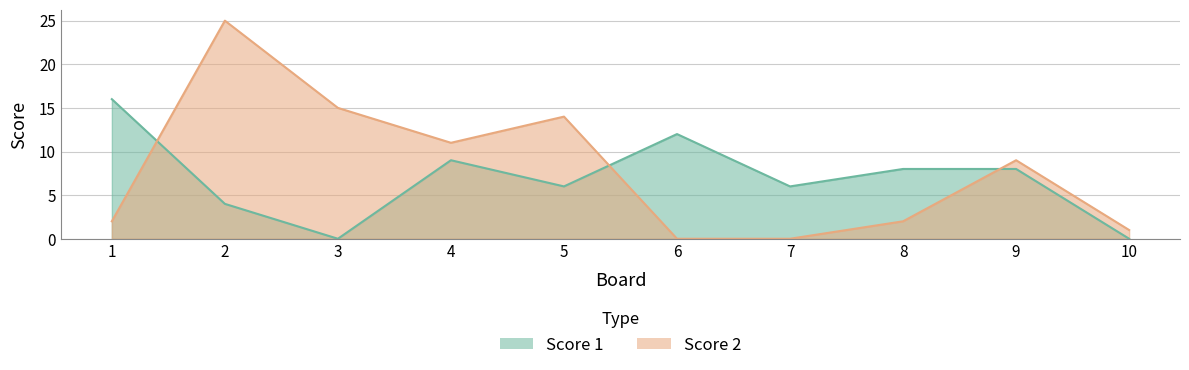

Where does the Score 2 series first go above 9?

2